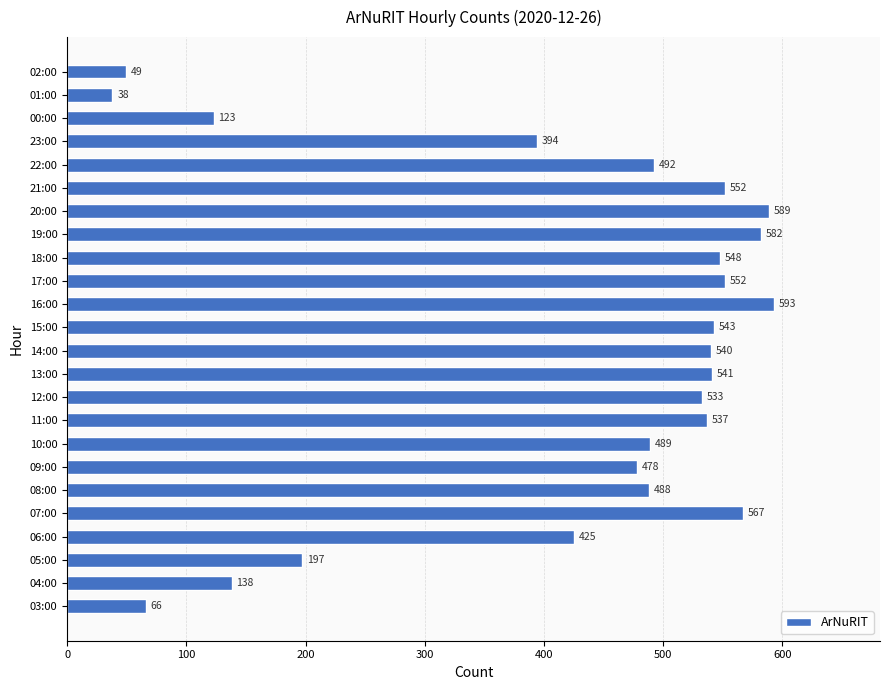

What is the difference between the maximum and minimum values?

555